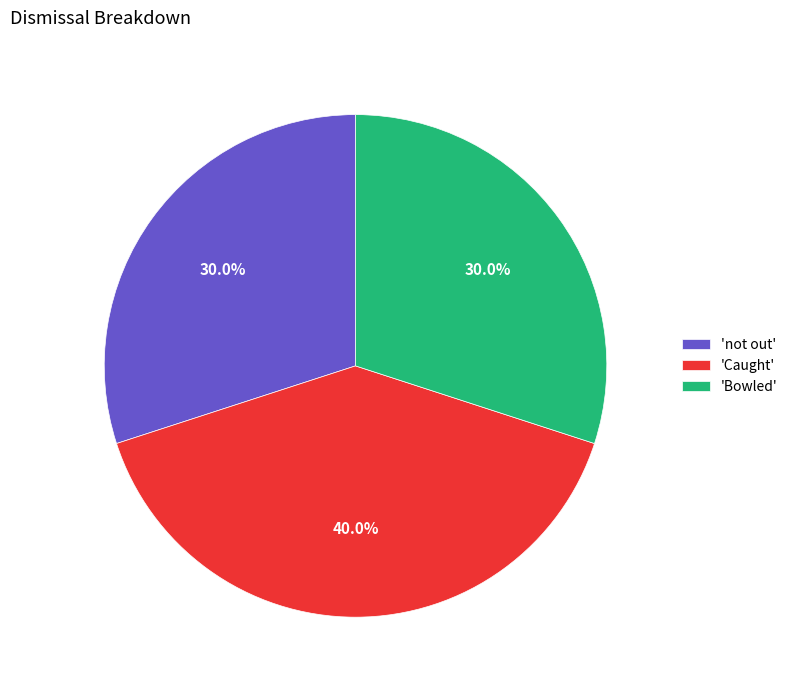

What is the largest slice in the pie chart?

'Caught'